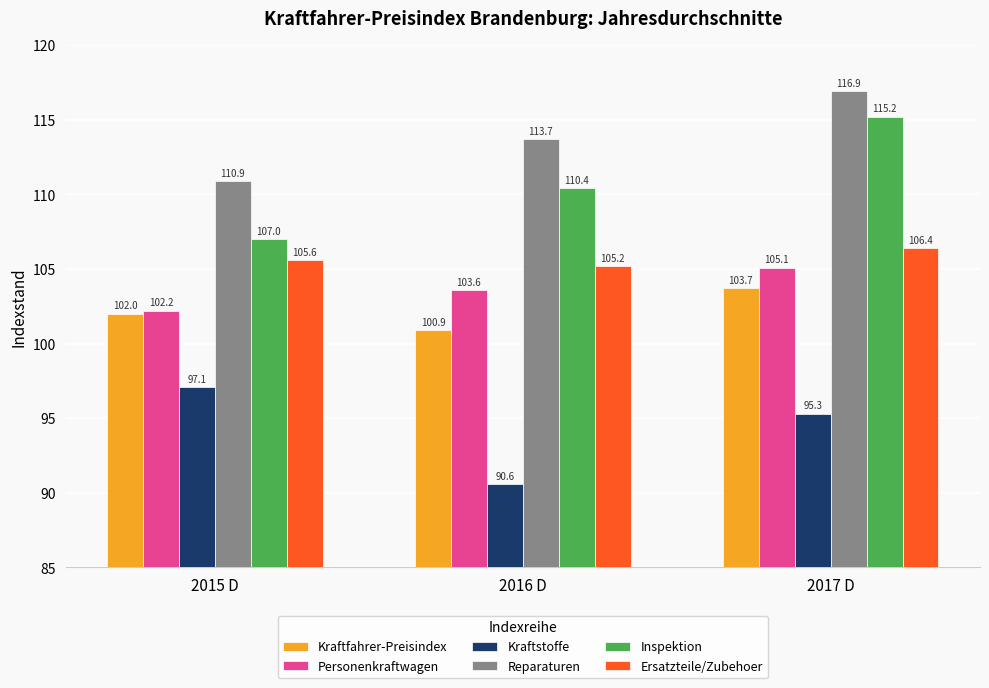

What is the average value of the Kraftstoffe series?

94.3